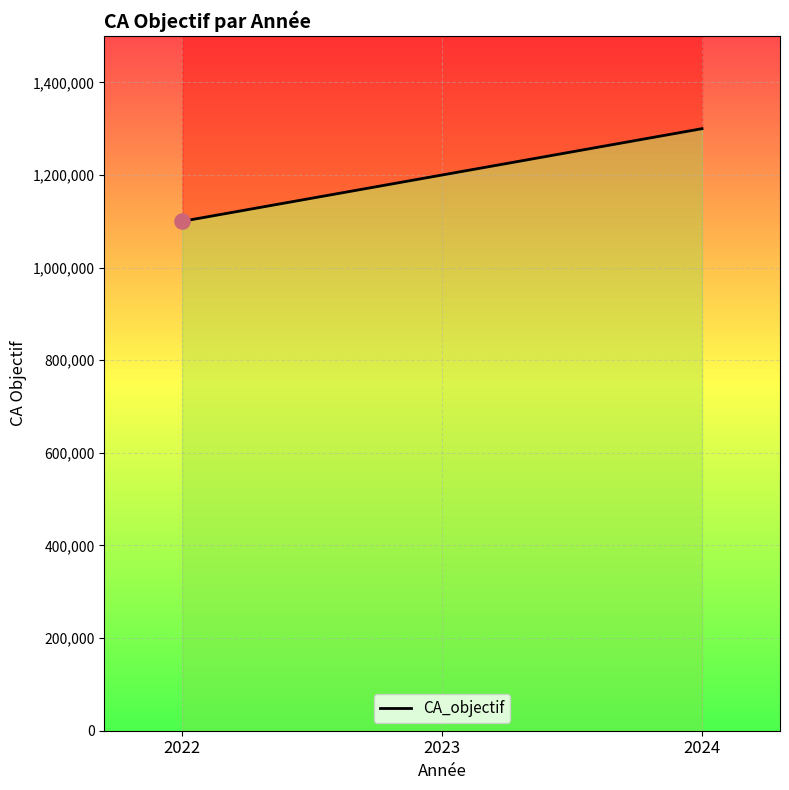

Between 2022 and 2024, which is larger?

2024